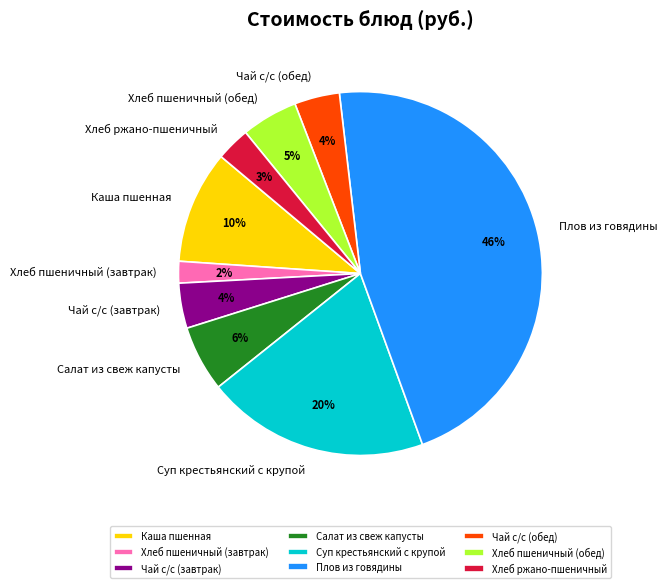

Do Каша пшенная and Салат из свеж капусты together represent more than half of the pie?

No